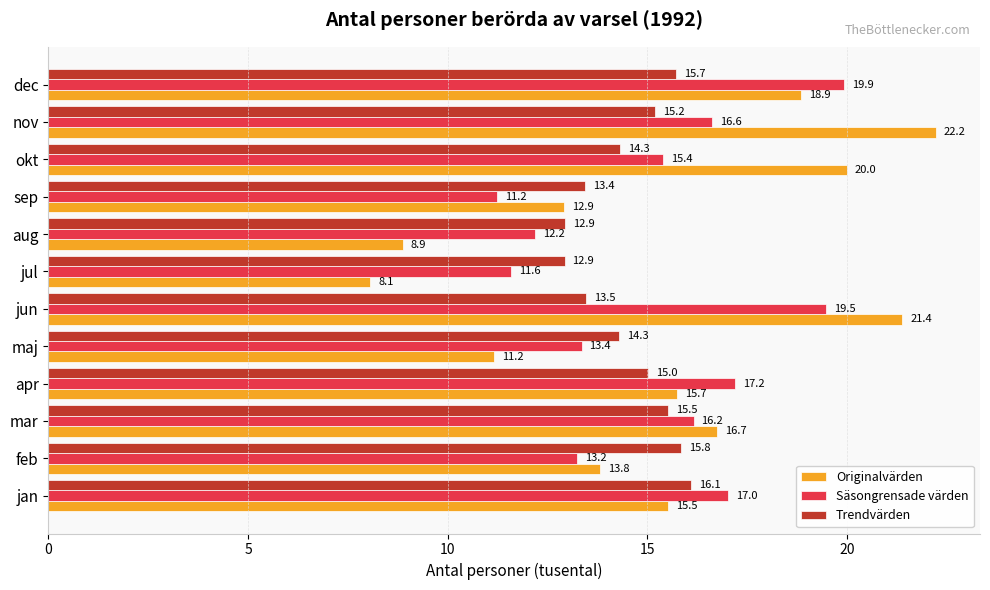

At how many categories does at least one series exceed 11?

12